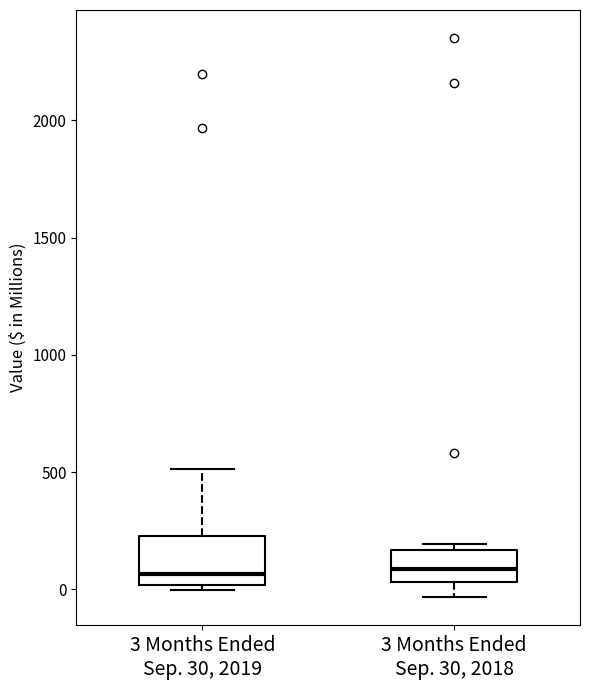

Which box is the tallest, from its lower edge to its upper edge?

3 Months Ended Sep. 30, 2019